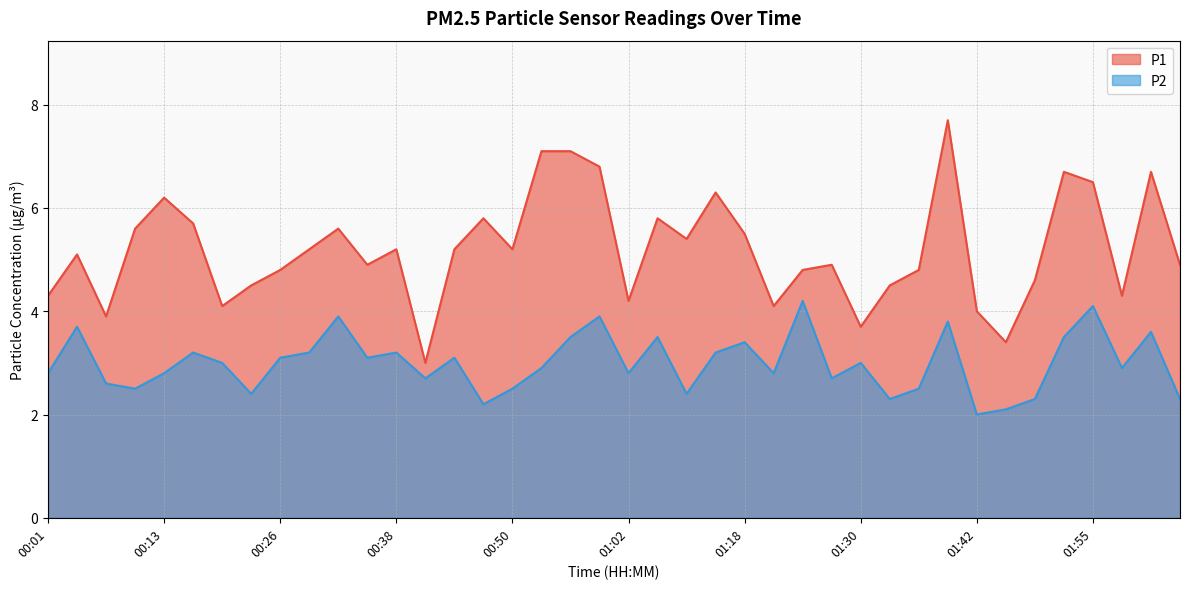

Reading left to right, extract all data points from this chart.

P1: 4.3	5.1	3.9	5.6	6.2	5.7	4.1	4.5	4.8	5.2	5.6	4.9	5.2	3.0	5.2	5.8	5.2	7.1	7.1	6.8	4.2	5.8	5.4	6.3	5.5	4.1	4.8	4.9	3.7	4.5	4.8	7.7	4.0	3.4	4.6	6.7	6.5	4.3	6.7	4.9
P2: 2.8	3.7	2.6	2.5	2.8	3.2	3.0	2.4	3.1	3.2	3.9	3.1	3.2	2.7	3.1	2.2	2.5	2.9	3.5	3.9	2.8	3.5	2.4	3.2	3.4	2.8	4.2	2.7	3.0	2.3	2.5	3.8	2.0	2.1	2.3	3.5	4.1	2.9	3.6	2.3